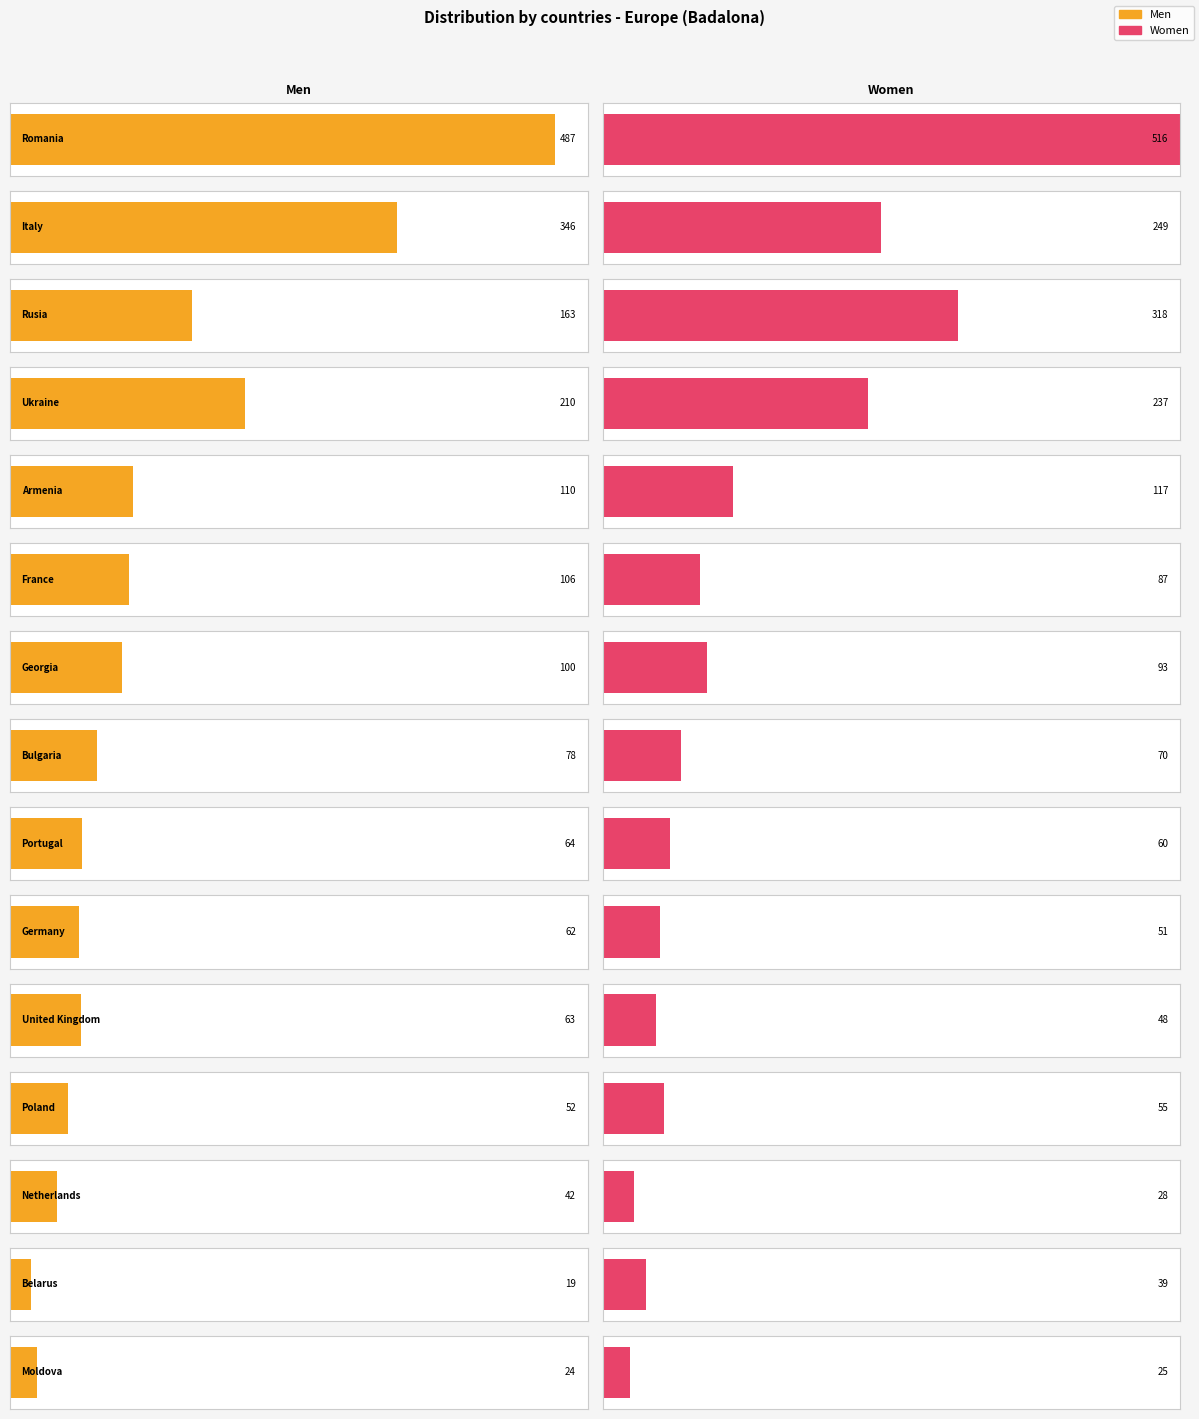

Are the bars grouped side by side (vs. stacked)?

Yes